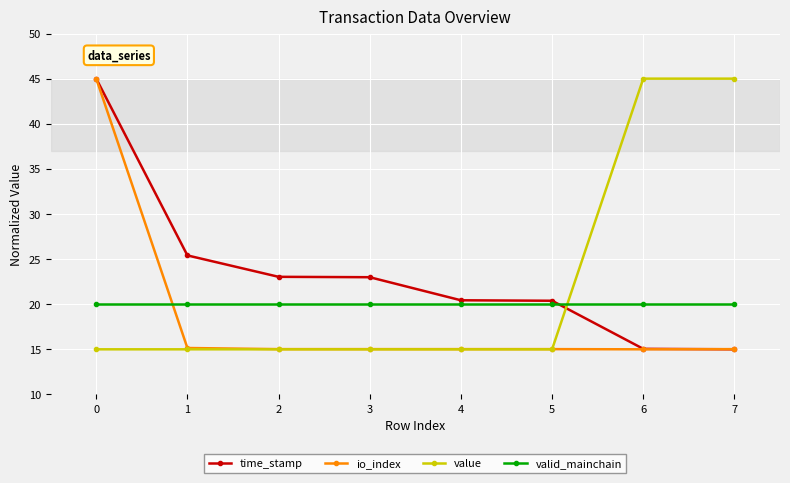

What is the sum of all value values?

180.0